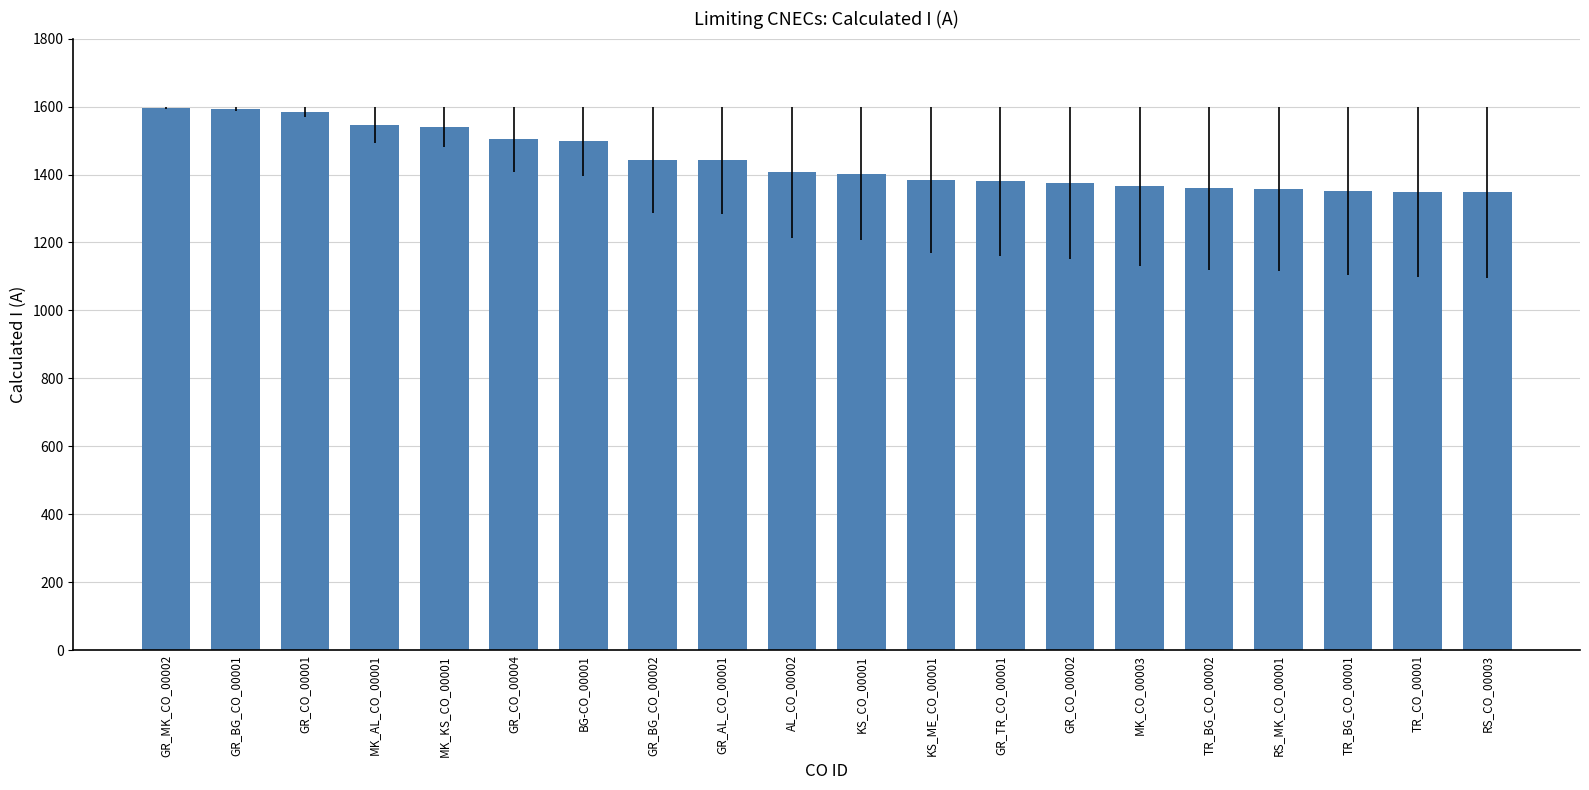

What is the average value?

1442